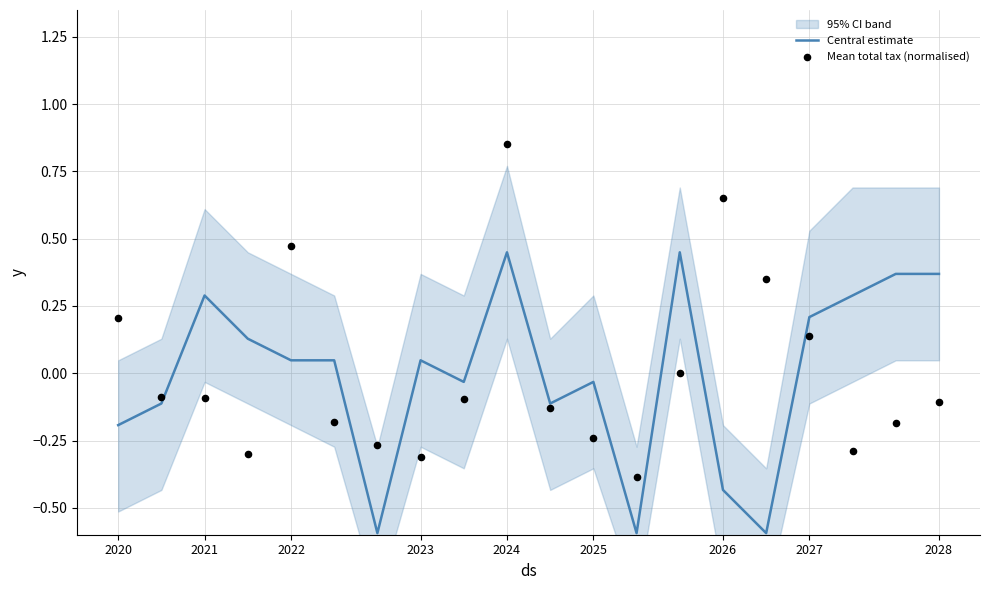

What is the total value across all series at 15?

-0.2